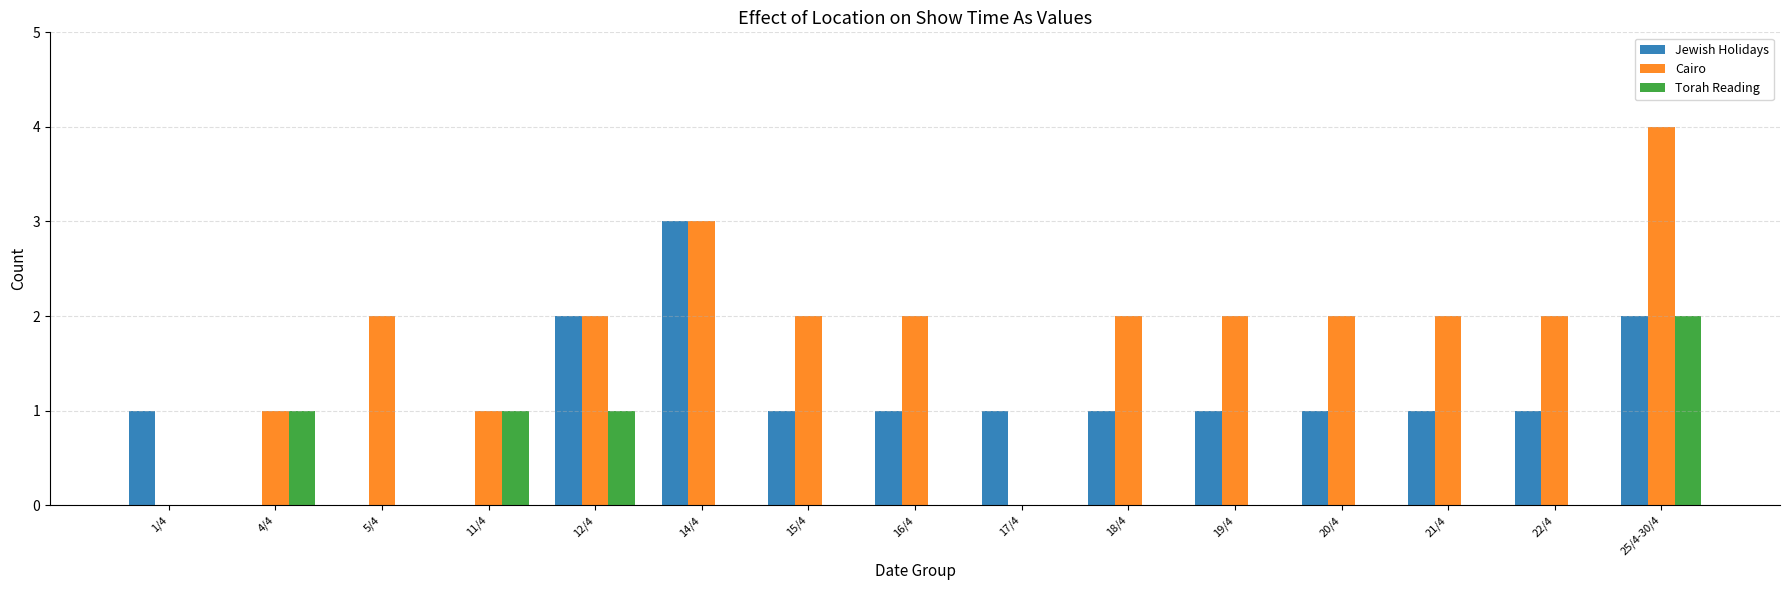

Which category has the highest value across all series?

25/4-30/4